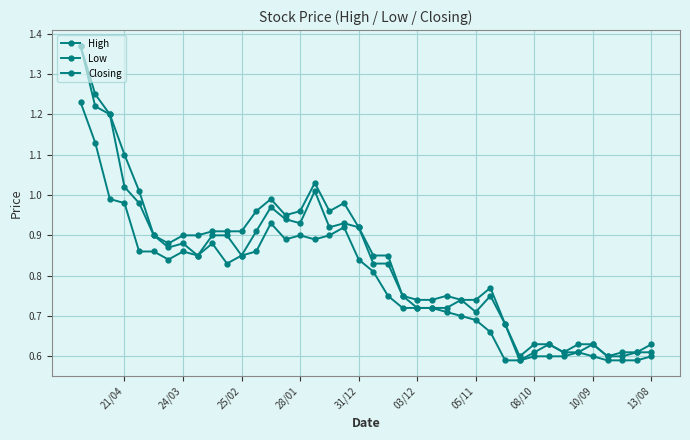

At how many categories does at least one series exceed 0?

40